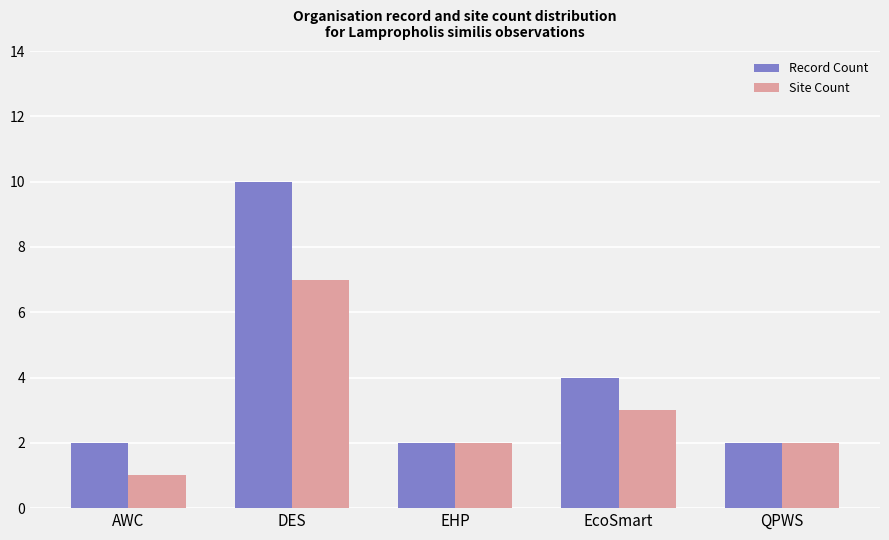

Reading left to right, list all the values displayed in this chart.

Record Count: 2	10	2	4	2
Site Count: 1	7	2	3	2